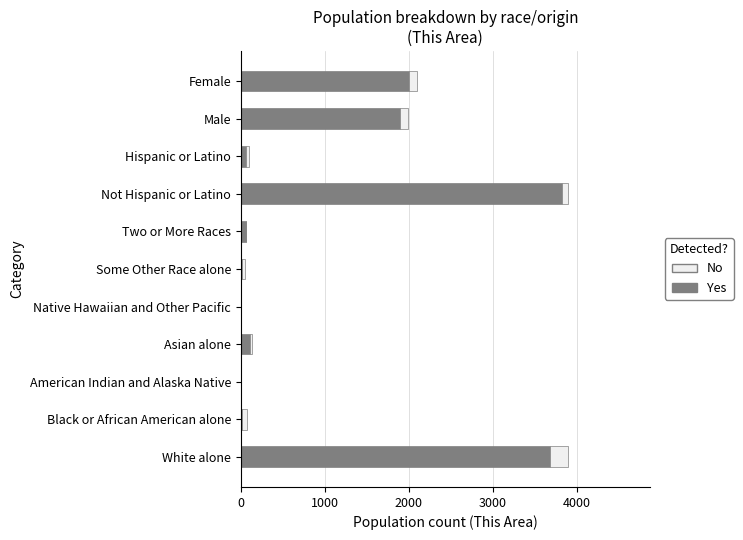

True or false: Yes has a value of 1999 at Female.

True